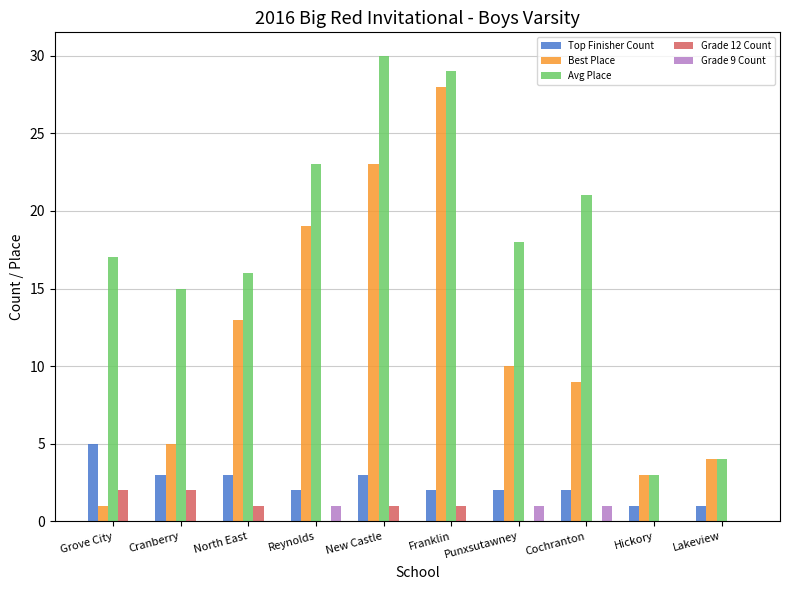

Are the bars grouped side by side (vs. stacked)?

Yes